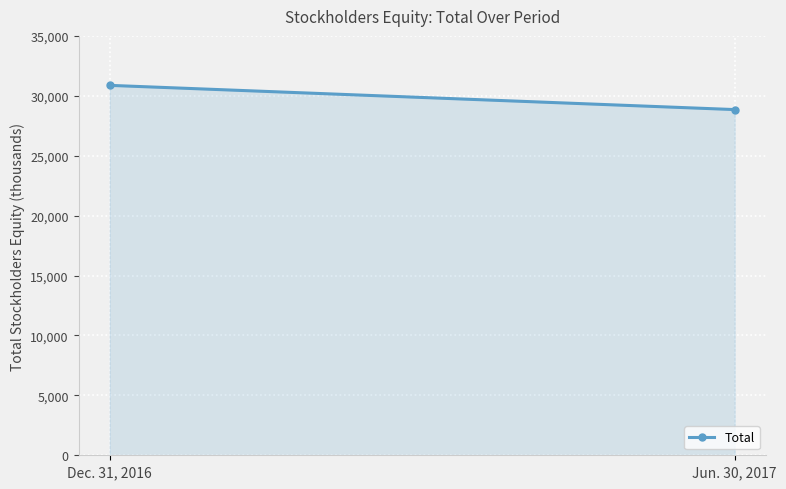

What is the value of the 2nd point from the left?

28850